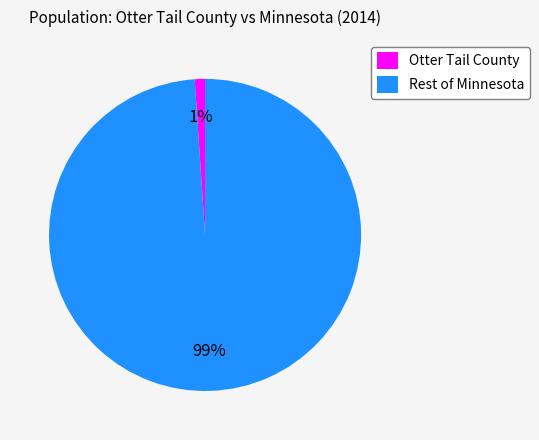

The Otter Tail County slice represents 1% of the pie. True or false?

True